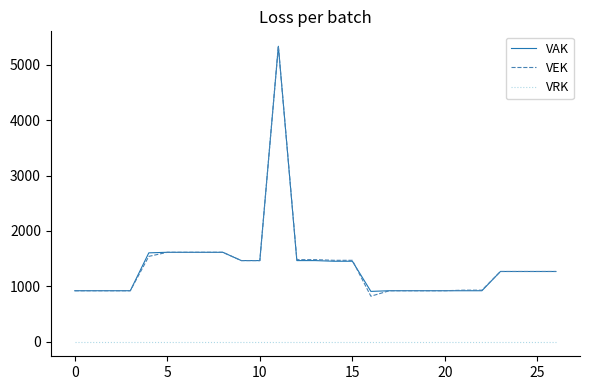

Which series has the largest range (max minus min)?

VEK